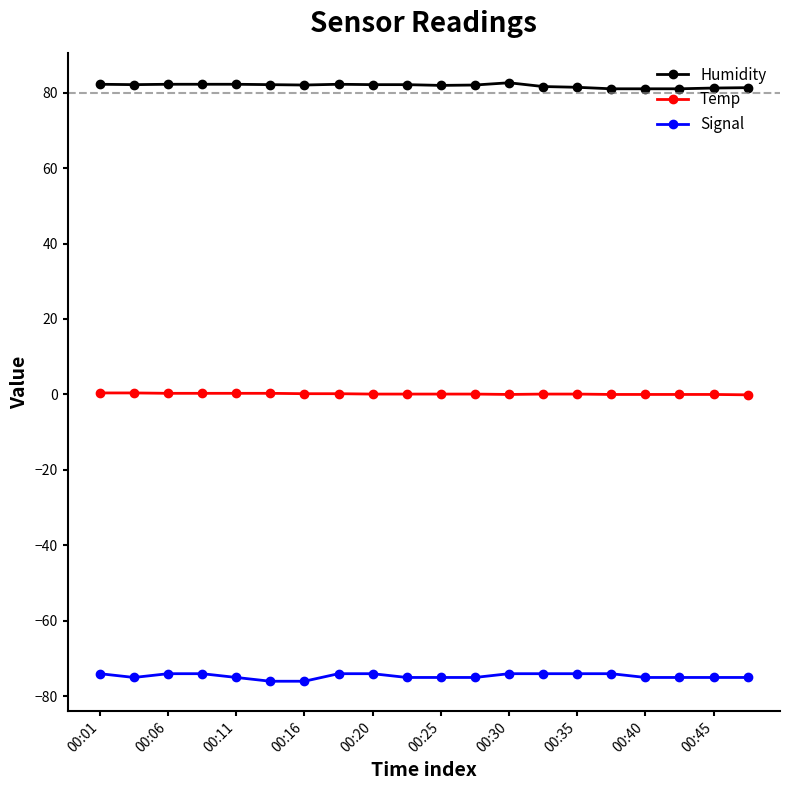

What is the sum of all Signal values?

-1493.0